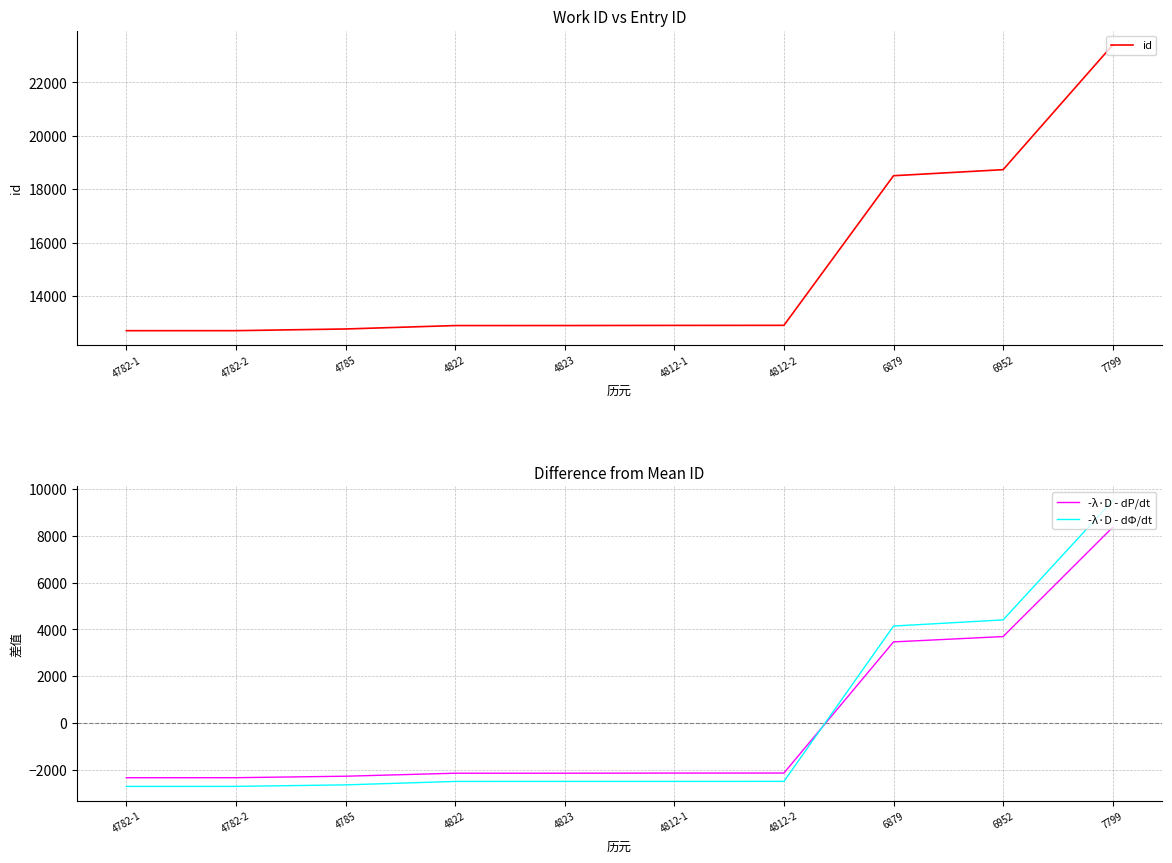

How many positive values does the -λ·D - dΦ/dt series have?

3